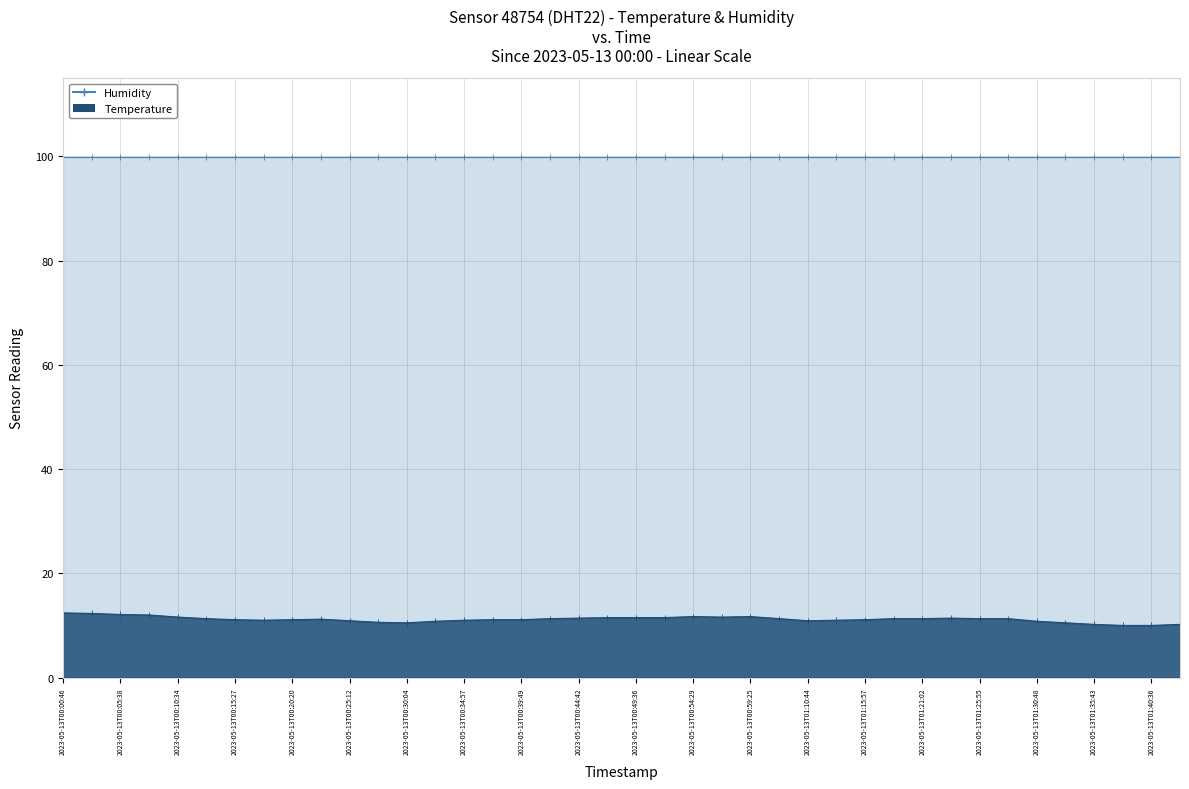

Where is the first local minimum?

2023-05-13T00:17:53